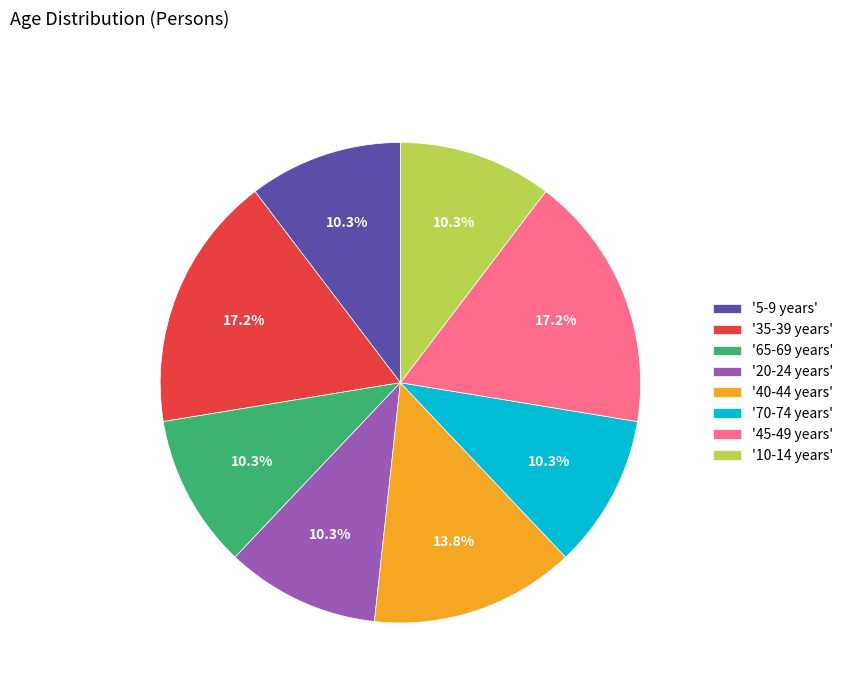

Between '35-39 years' and '70-74 years', which is larger?

'35-39 years'